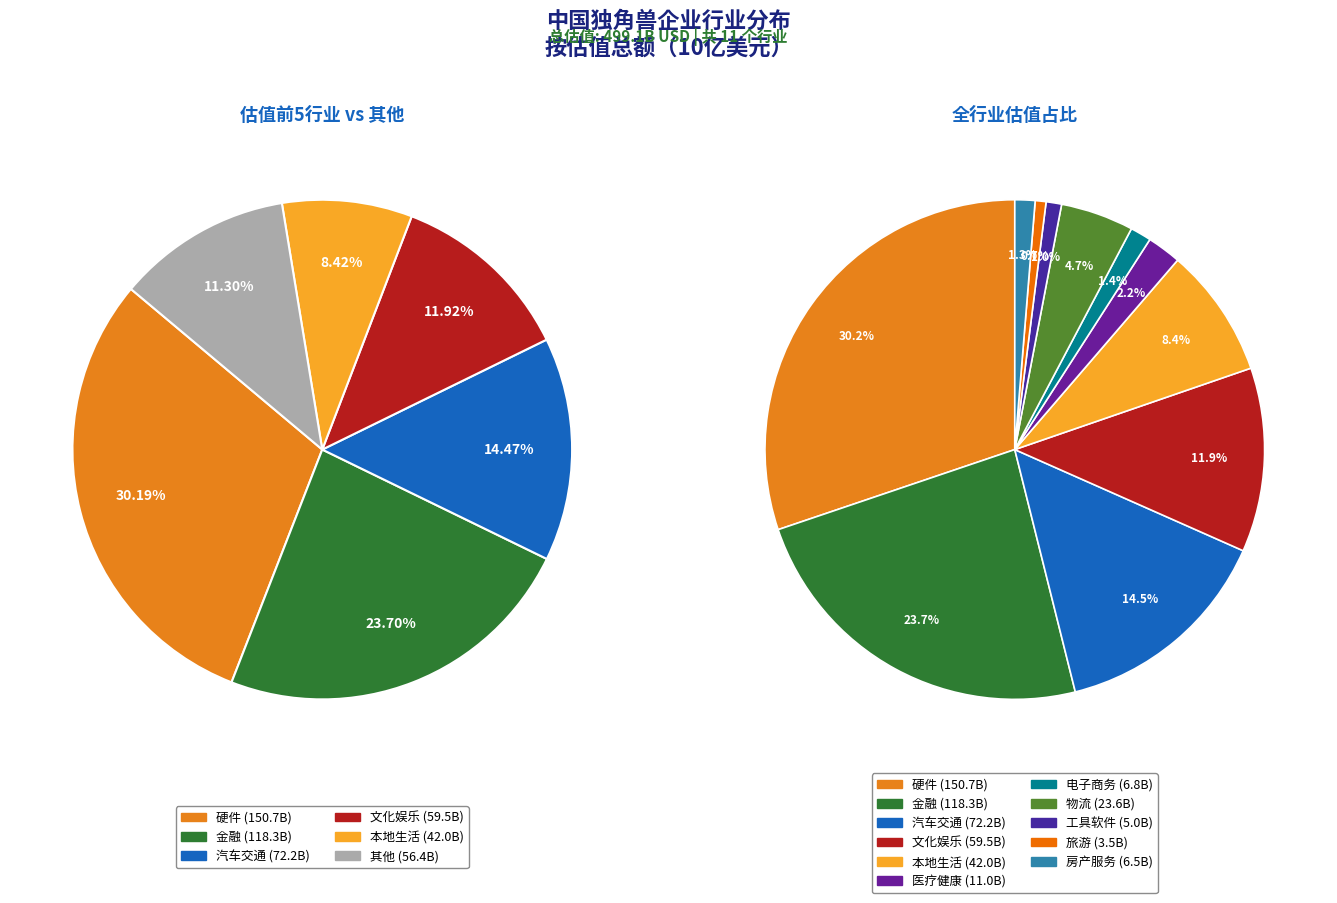

Does 文化娱乐 represent more than half of the total?

No